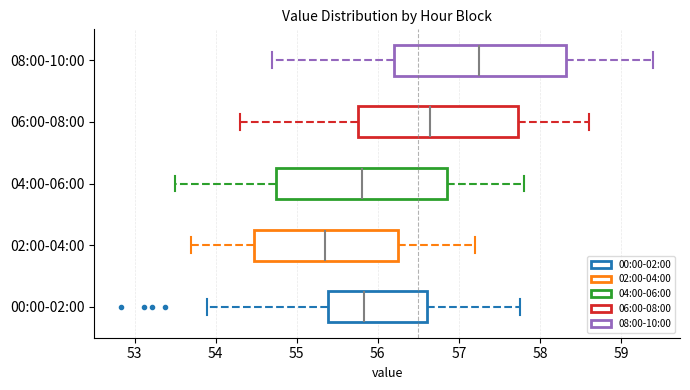

Reading bottom to top, read every box against the x-axis: the position of its median line, the range the box covers, and the ends of its whiskers. The values are not printed on the chart, so give them approximately, as read against the axis.

00:00-02:00: median 55.8, box 55.4 to 56.6, whiskers 53.9 to 57.8
02:00-04:00: median 55.4, box 54.5 to 56.3, whiskers 53.7 to 57.2
04:00-06:00: median 55.8, box 54.8 to 56.9, whiskers 53.5 to 57.8
06:00-08:00: median 56.7, box 55.8 to 57.7, whiskers 54.3 to 58.6
08:00-10:00: median 57.3, box 56.2 to 58.3, whiskers 54.7 to 59.4